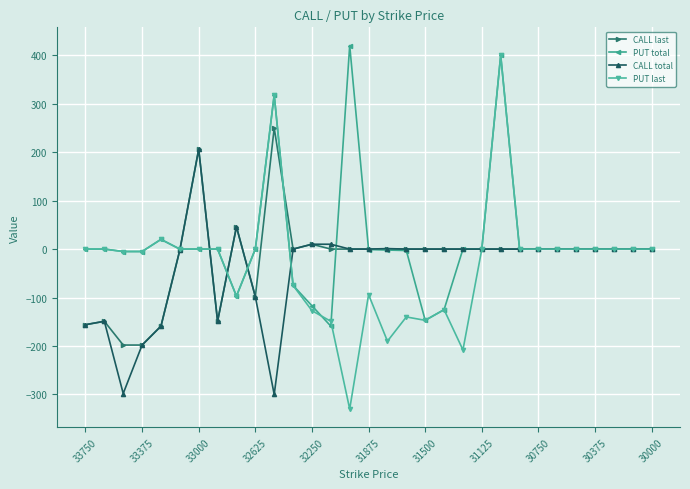

What is the minimum value for PUT total?

-159